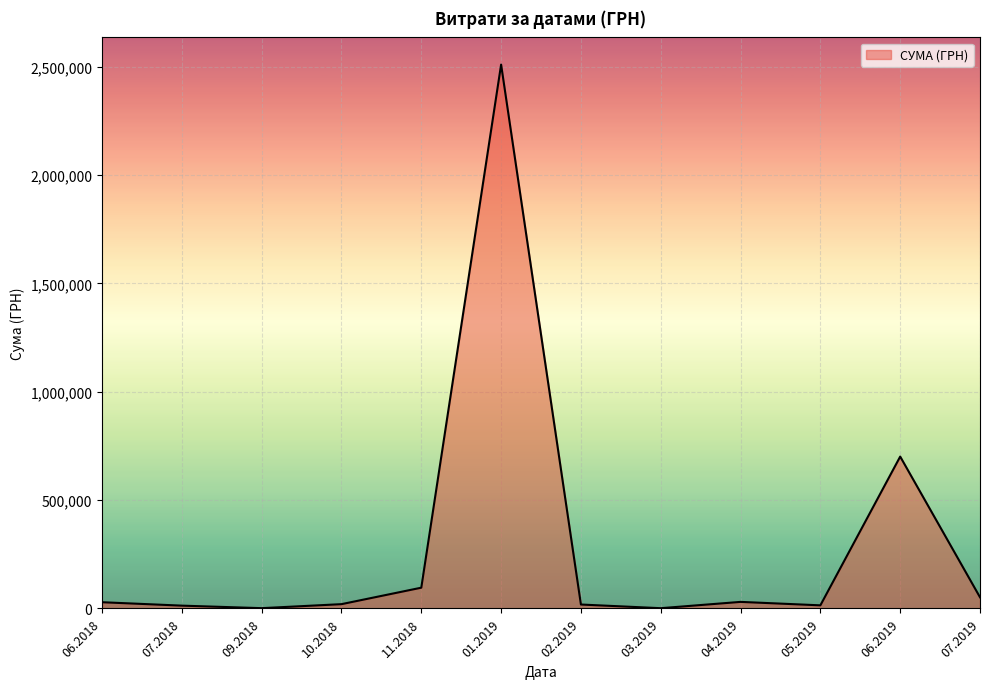

The value at 01.2019 is 575399.4. True or false?

False